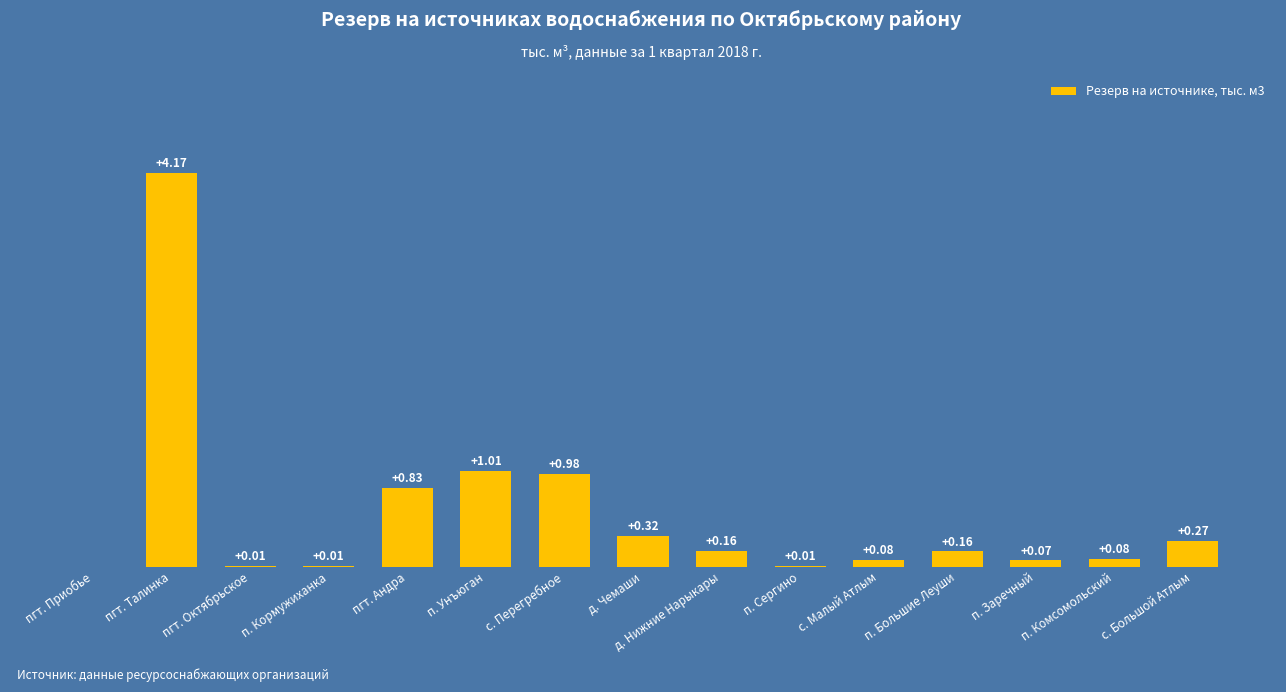

Between с. Большой Атлым and с. Перегребное, which is larger?

с. Перегребное